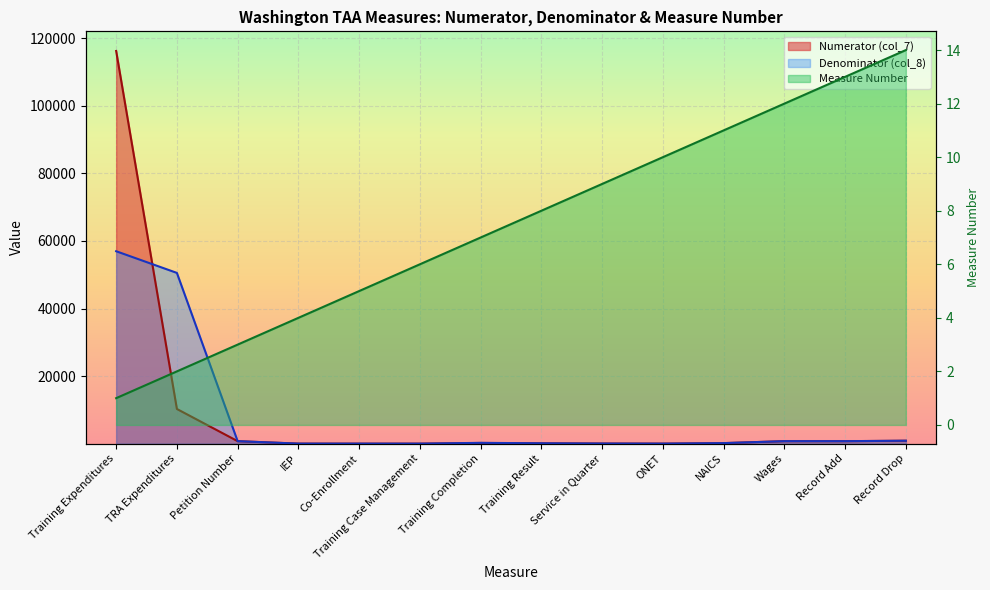

Reading right to left, transcribe all the data shown in this chart.

Numerator (col_7): 875.0	745.0	745.0	168.0	21.0	46.0	120.0	215.0	13.0	6.0	21.0	745.0	10270.0	116212.3
Denominator (col_8): 875.0	745.0	745.0	169.0	21.0	48.0	121.0	249.0	13.0	22.0	21.0	745.0	50537.0	56951.0
Measure Number: 14.0	13.0	12.0	11.0	10.0	9.0	8.0	7.0	6.0	5.0	4.0	3.0	2.0	1.0